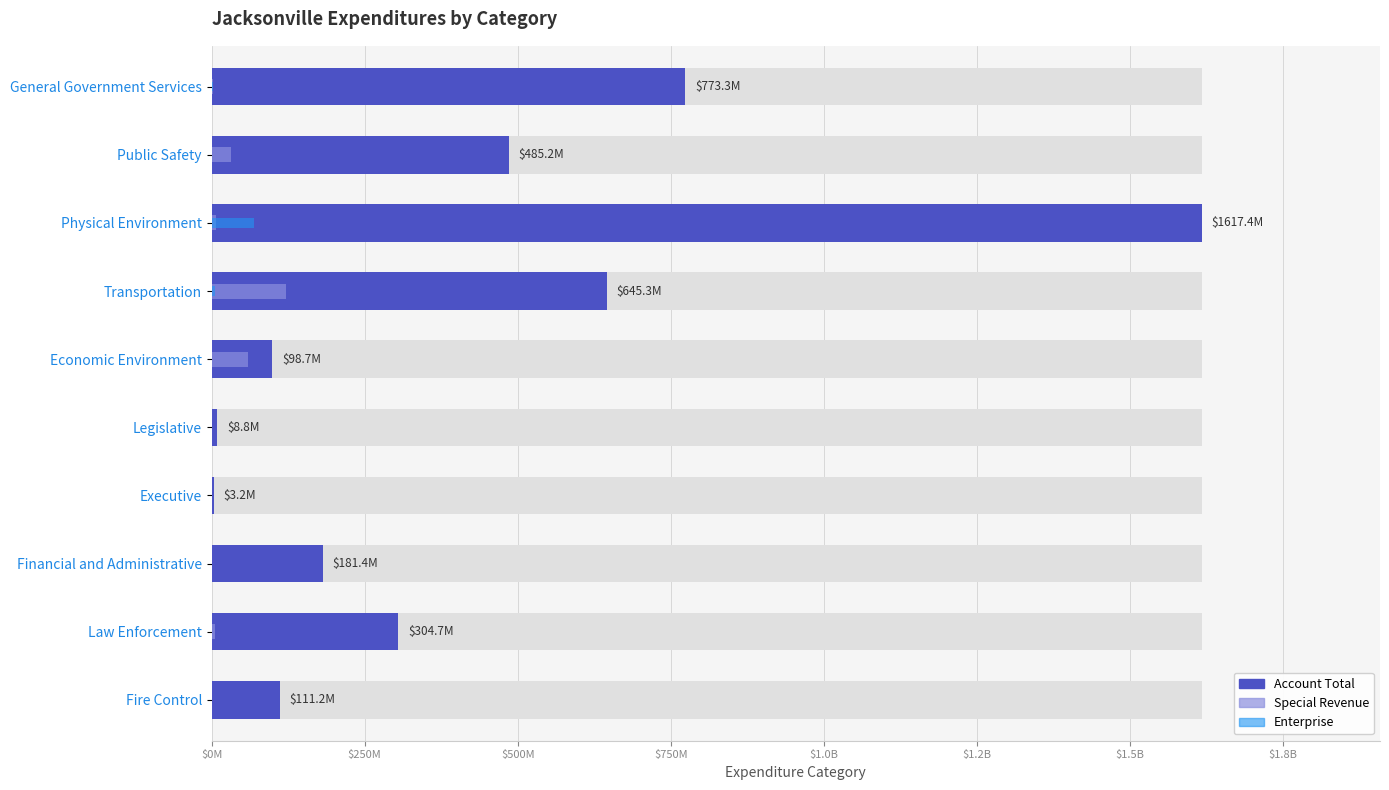

What are all the series names shown in the legend?

Account Total, Special Revenue, Enterprise